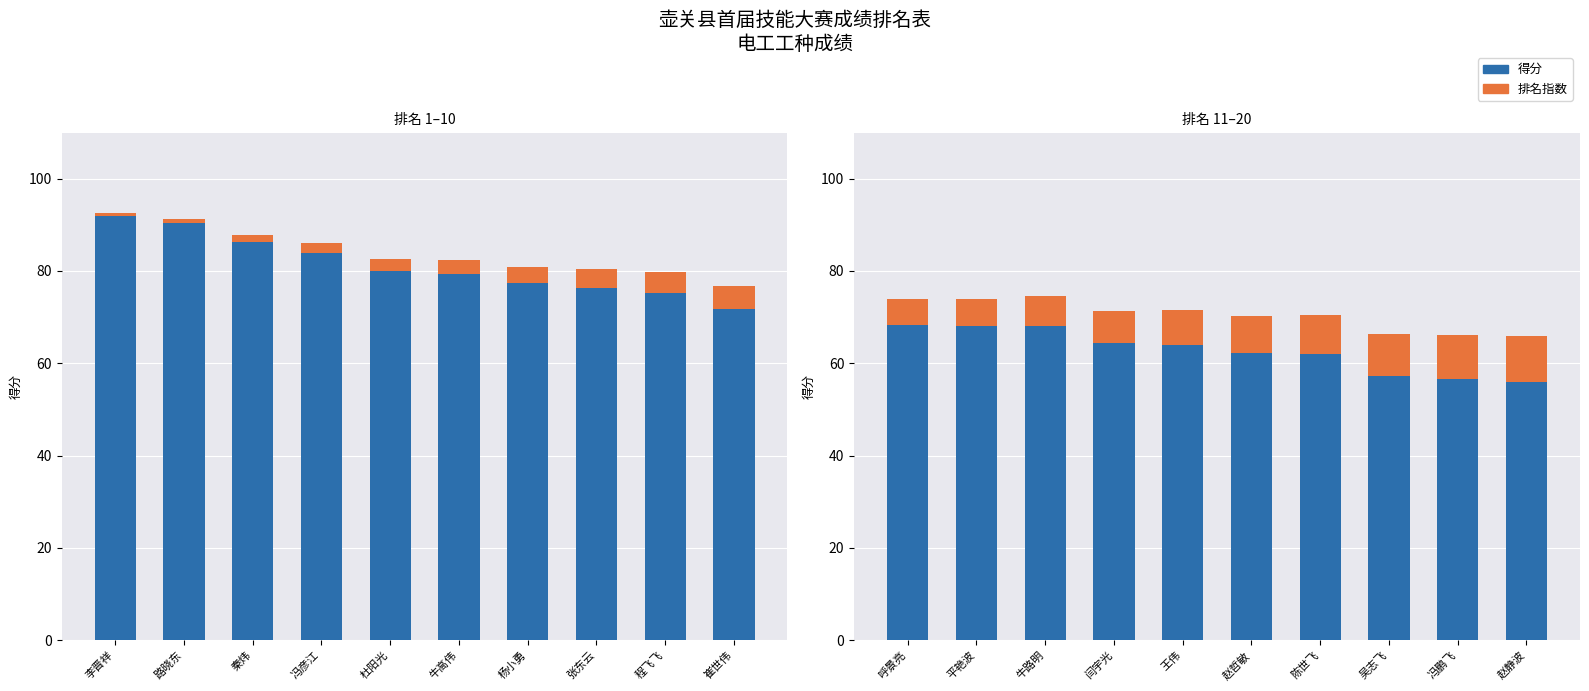

Between 赵静波 and 闫宇光, which is larger?

闫宇光